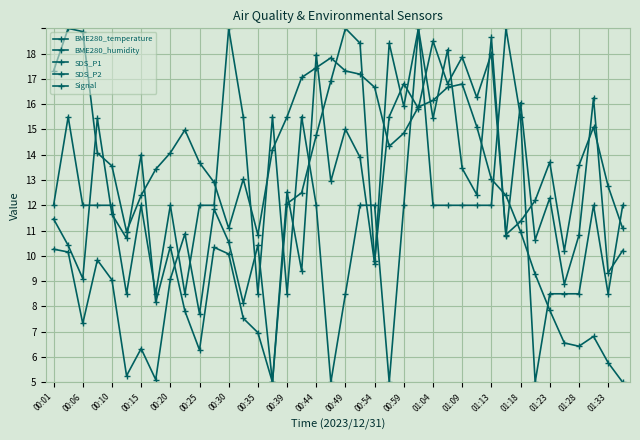

Between 00:10 and 39, which series saw the biggest shift?

BME280_temperature